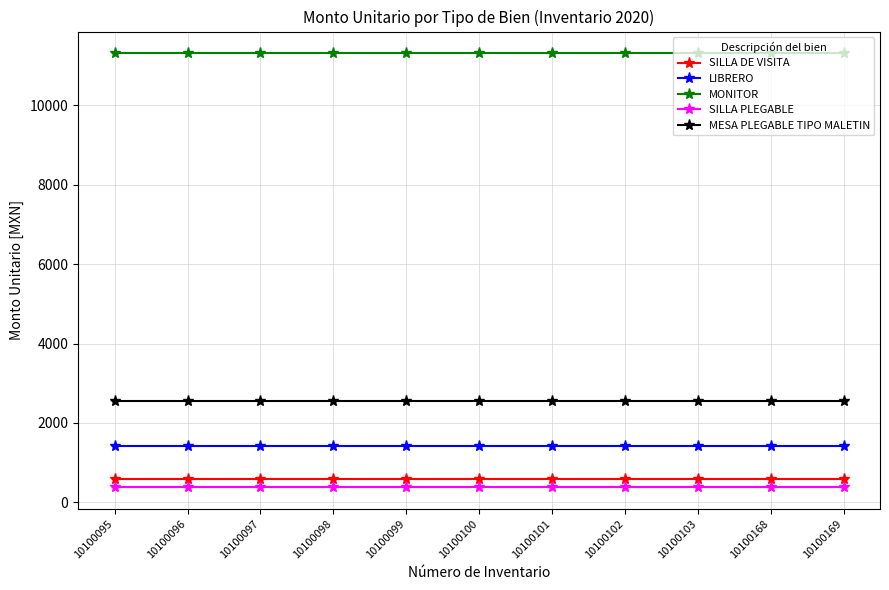

True or false: MESA PLEGABLE TIPO MALETIN has a value of 2557.0 at 10100101.

True